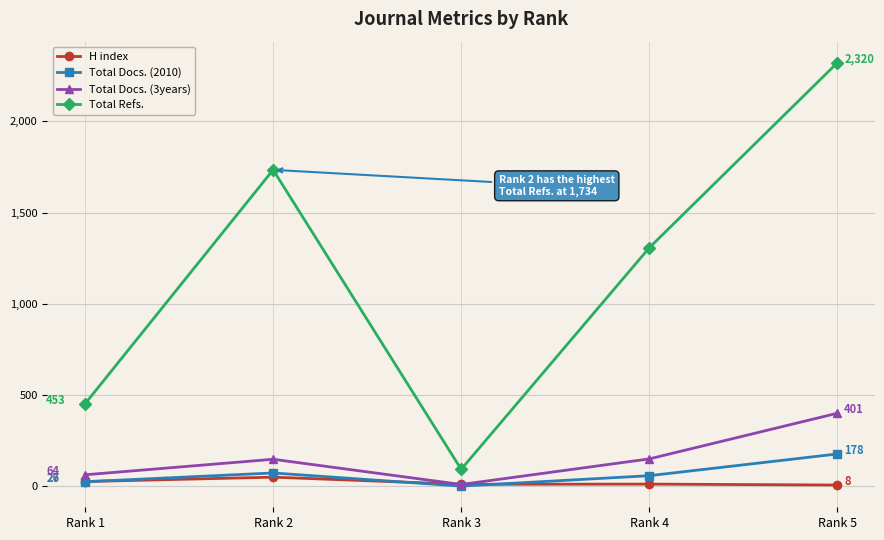

What is the value of the Total Docs. (3years) point at the 3rd from the left?

11